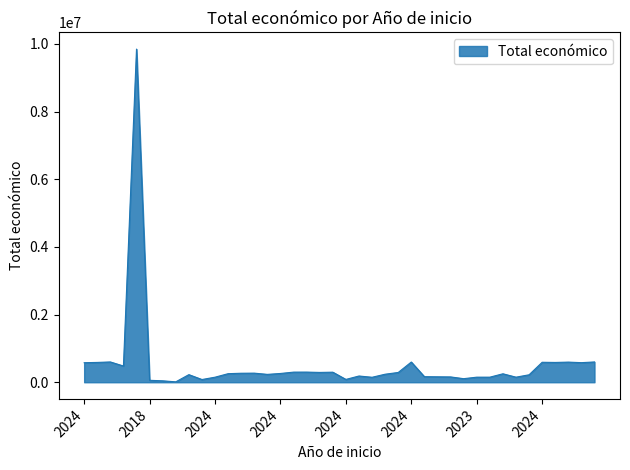

What is the difference between the maximum and minimum values?

9835932